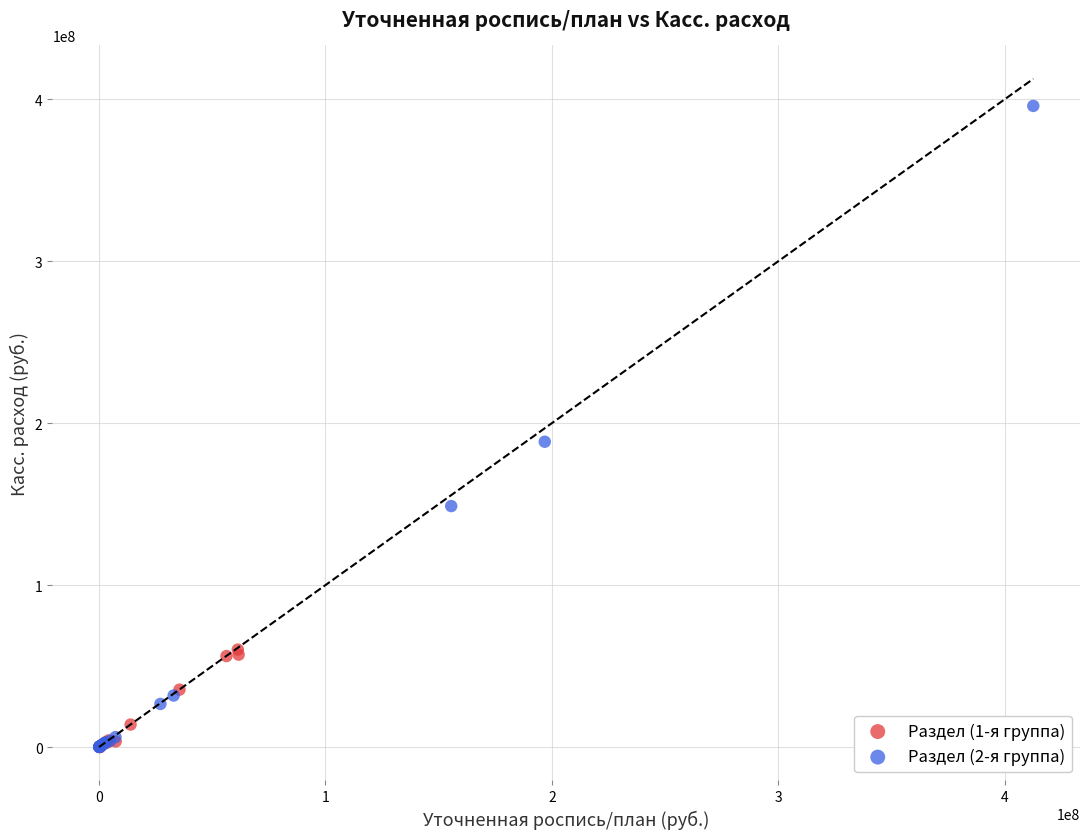

Which series has the largest Y range (max minus min)?

Раздел (2-я группа)